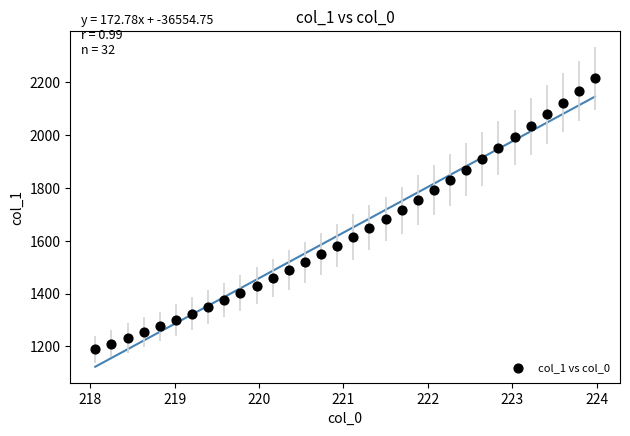

What is the range of X values (max minus min)?

5.9